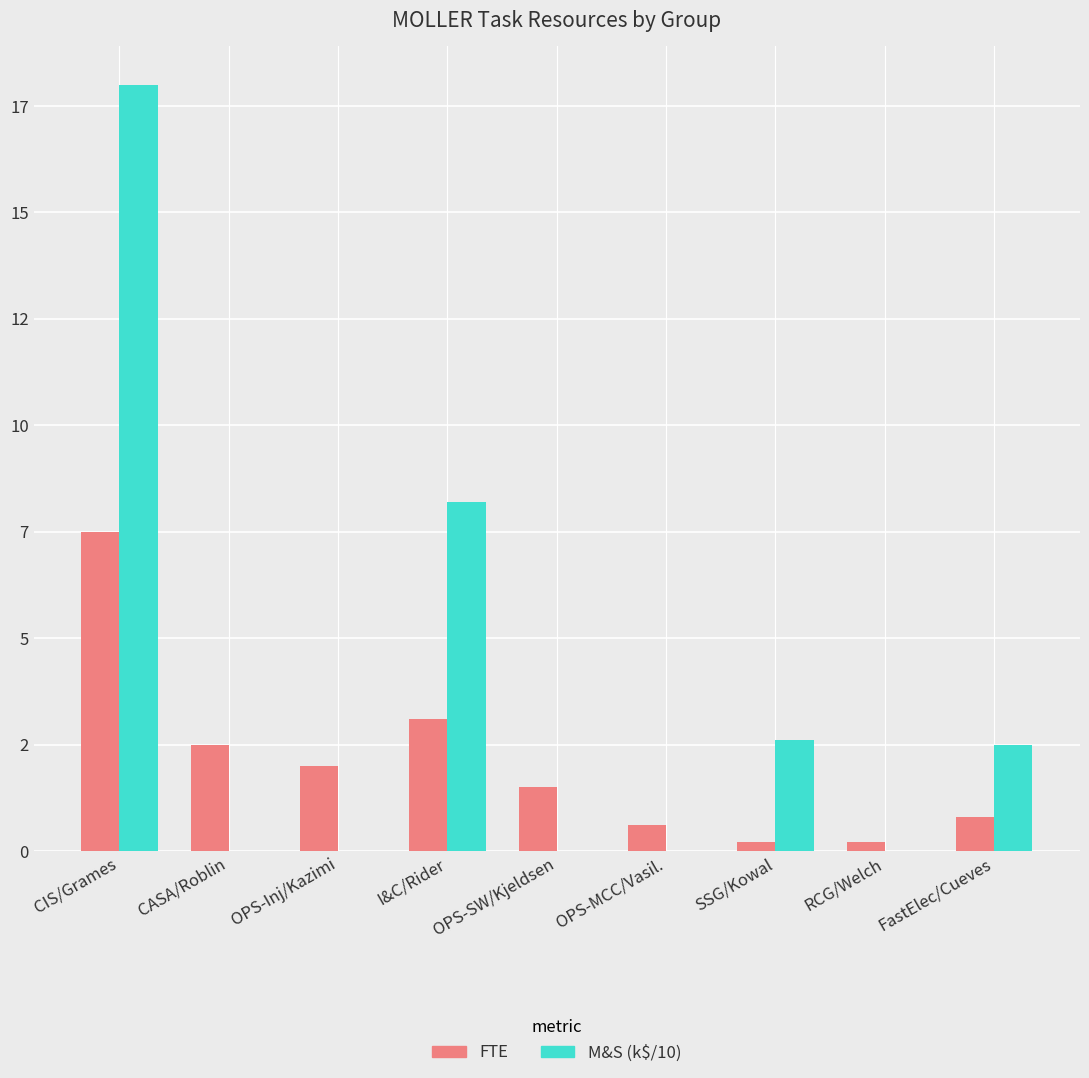

What is the average value of the M&S (k$/10) series?

3.5